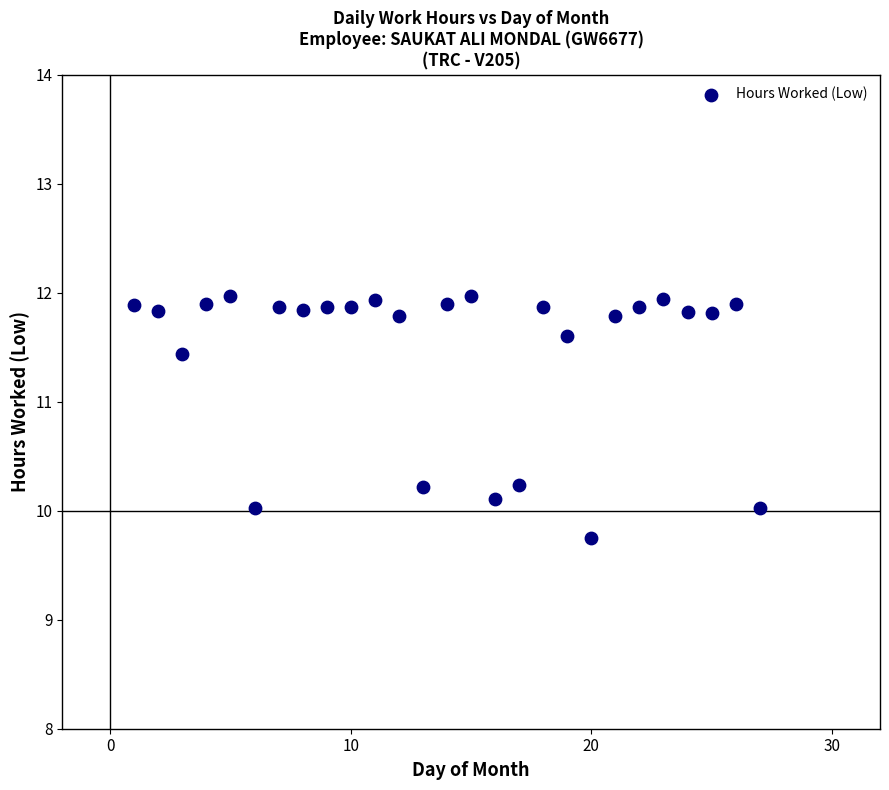

What is the range of X values (max minus min)?

26.0